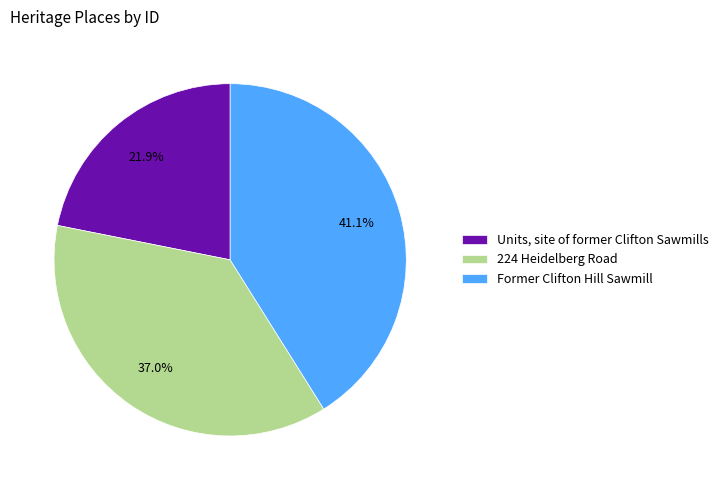

What portion of the pie excludes Former Clifton Hill Sawmill?

58.9%